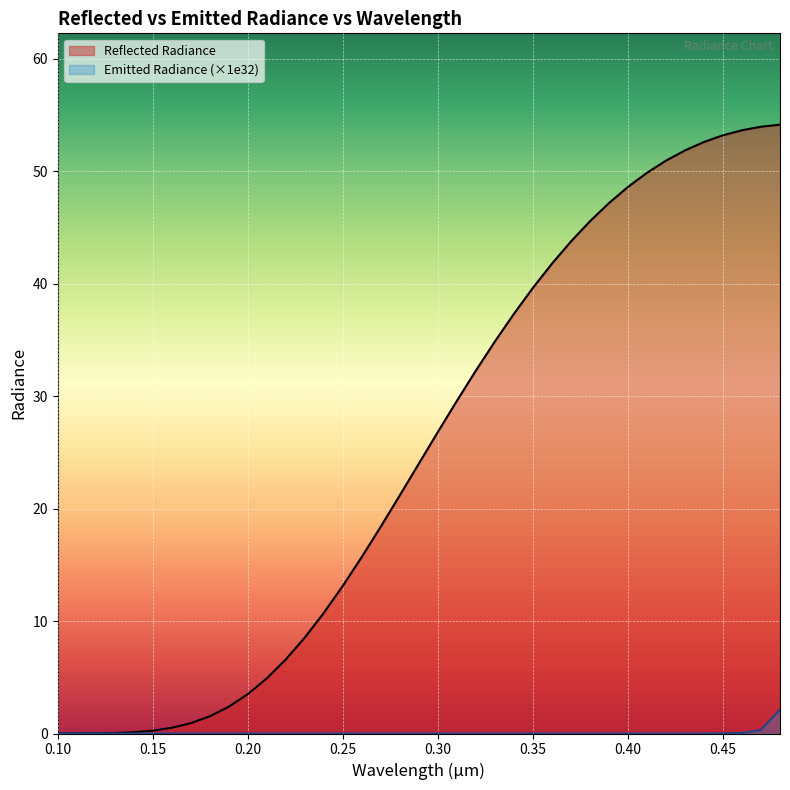

Between 0.14 and 0.24, which is larger?

0.24